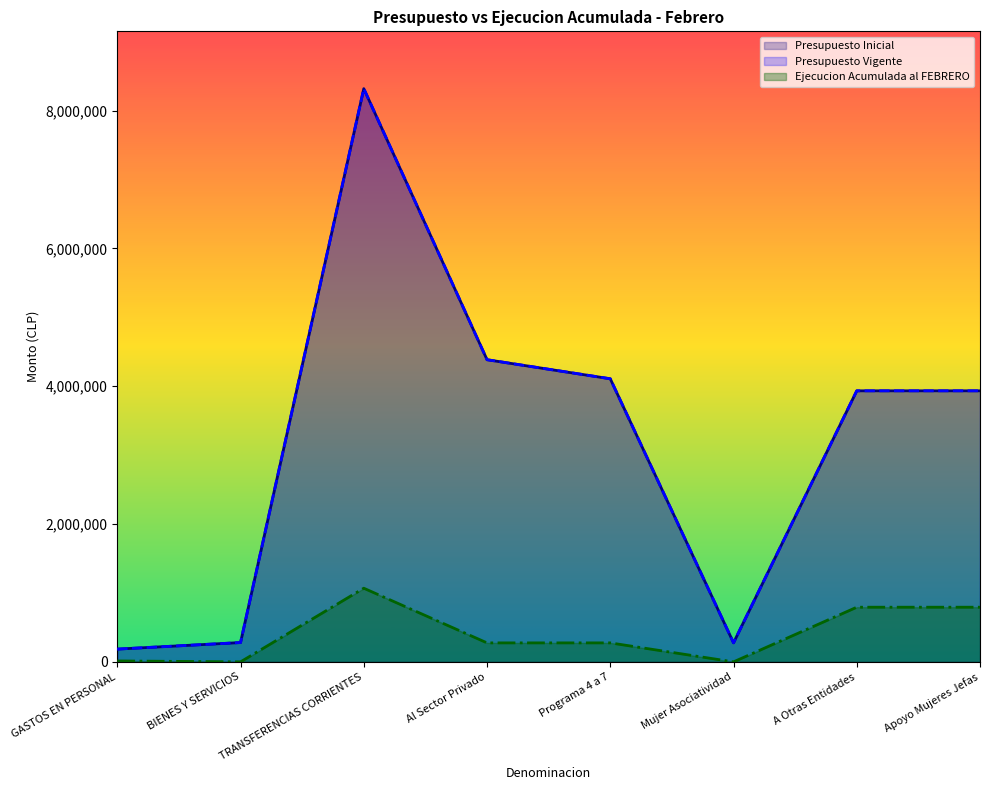

How many interior local peaks does the Presupuesto Vigente series have?

1